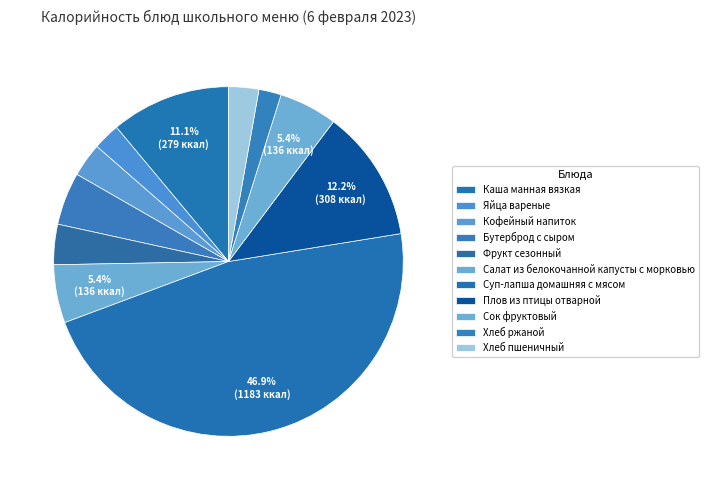

Count the number of slices in the pie.

11